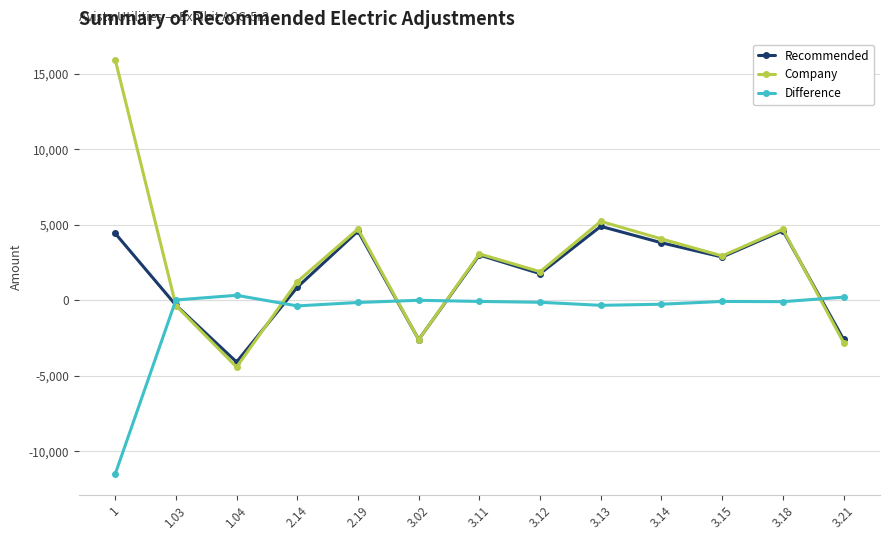

Rank the series by their maximum value, from highest to lowest.

Company, Recommended, Difference